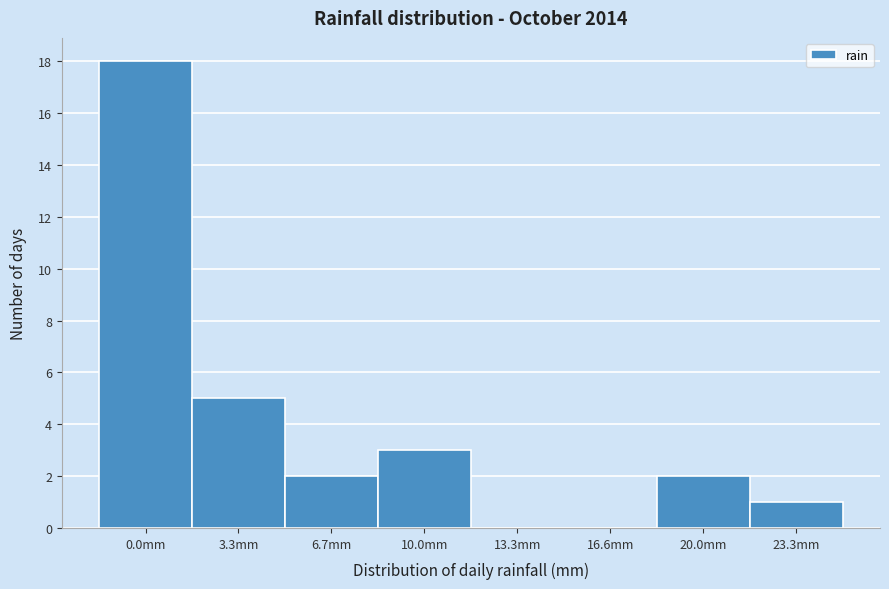

Reading left to right, what are all the values shown in this chart?

0.0mm=18	3.3mm=5	6.7mm=2	10.0mm=3	13.3mm=0	16.6mm=0	20.0mm=2	23.3mm=1